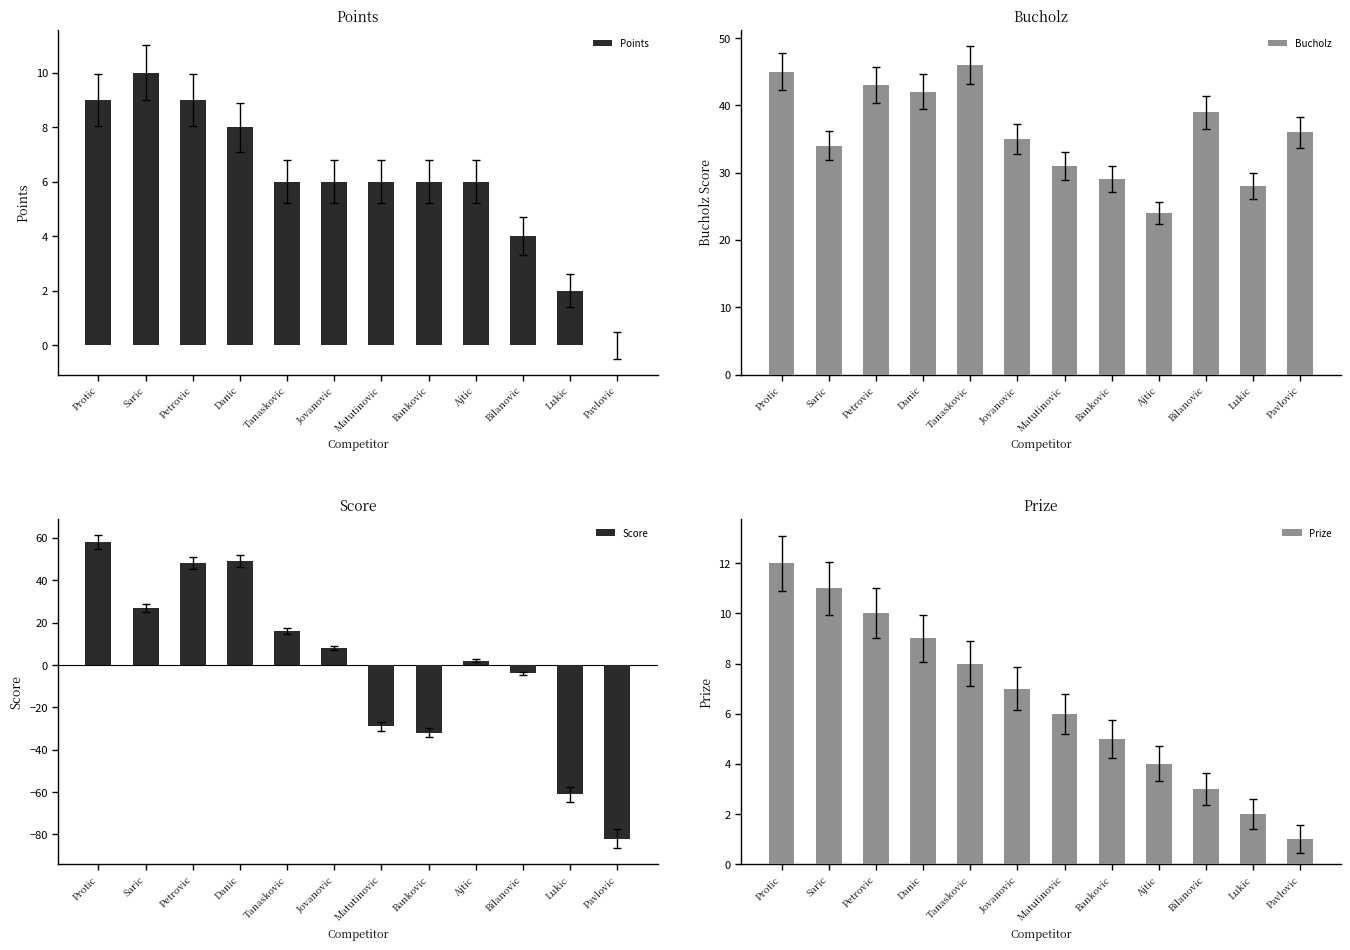

What is the greatest value displayed?

58